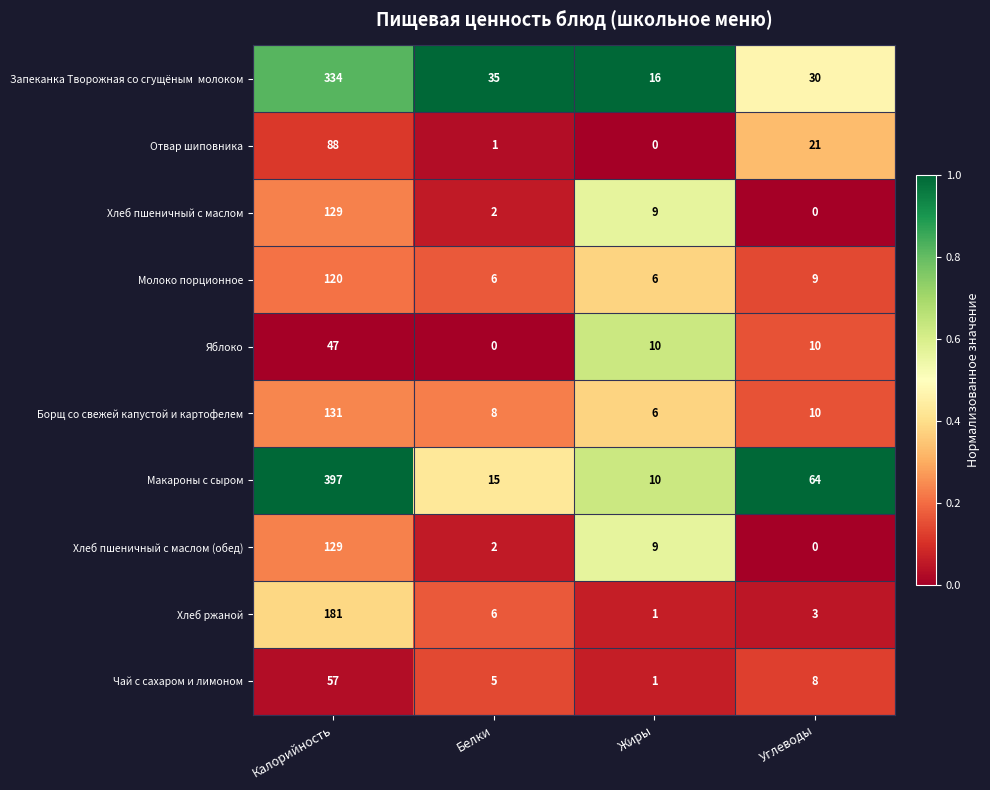

List the labels in order of Хлеб ржаной value, smallest first.

Жиры, Углеводы, Белки, Калорийность